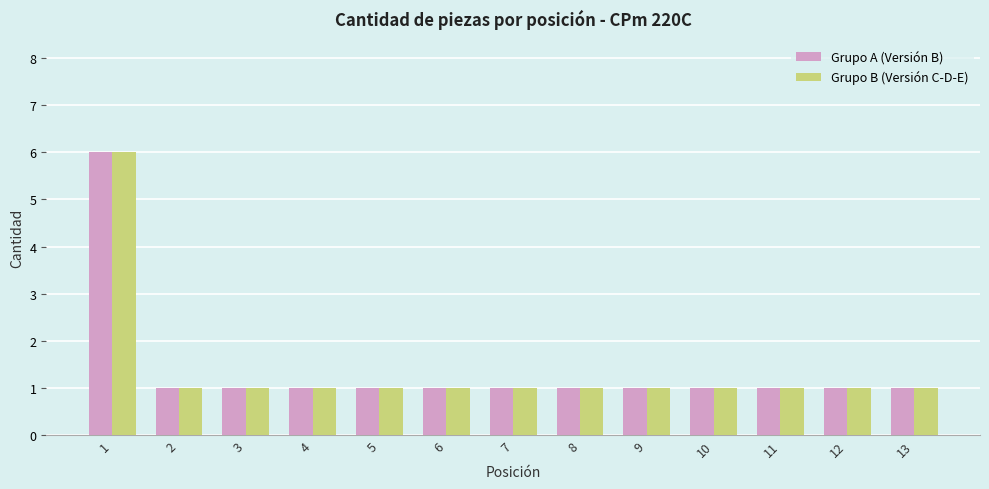

Which category has the highest value in the Grupo A (Versión B) series?

1